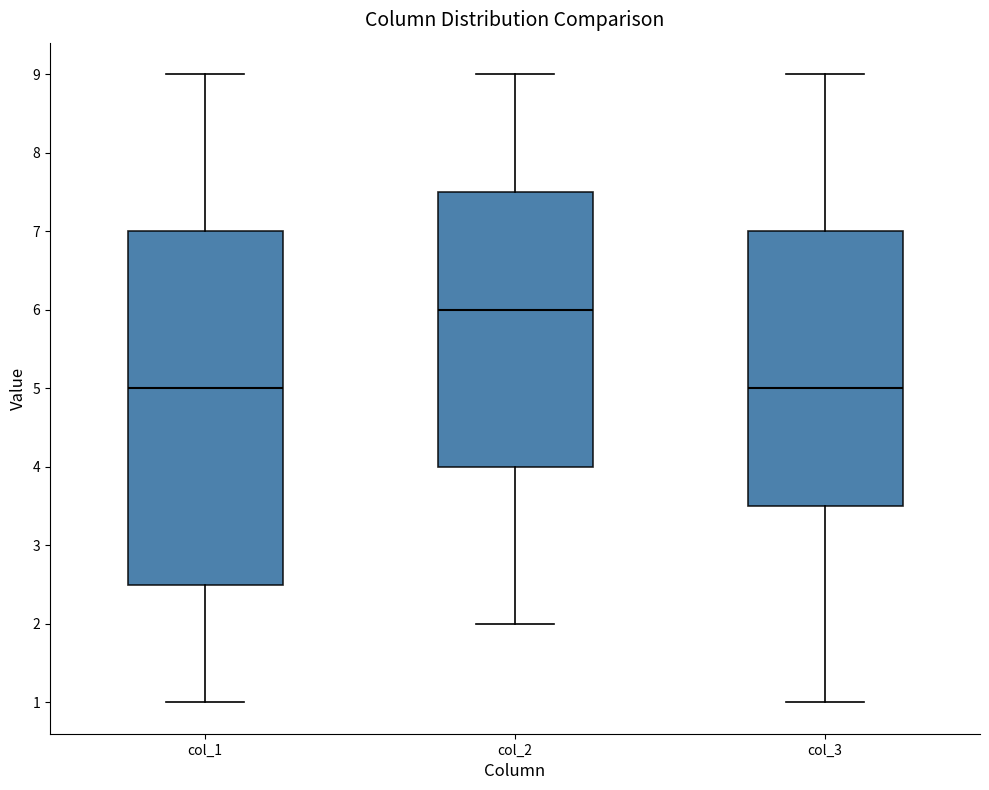

Comparing the boxes themselves (not the whiskers), which one is the tallest?

col_1